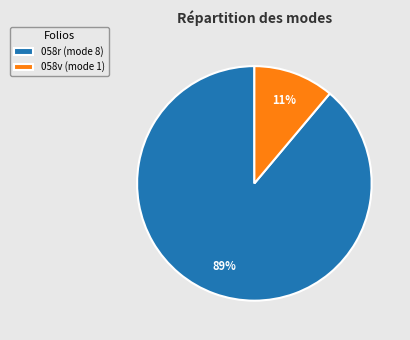

To the nearest percent, what percentage of the pie is 058r (mode 8)?

89%